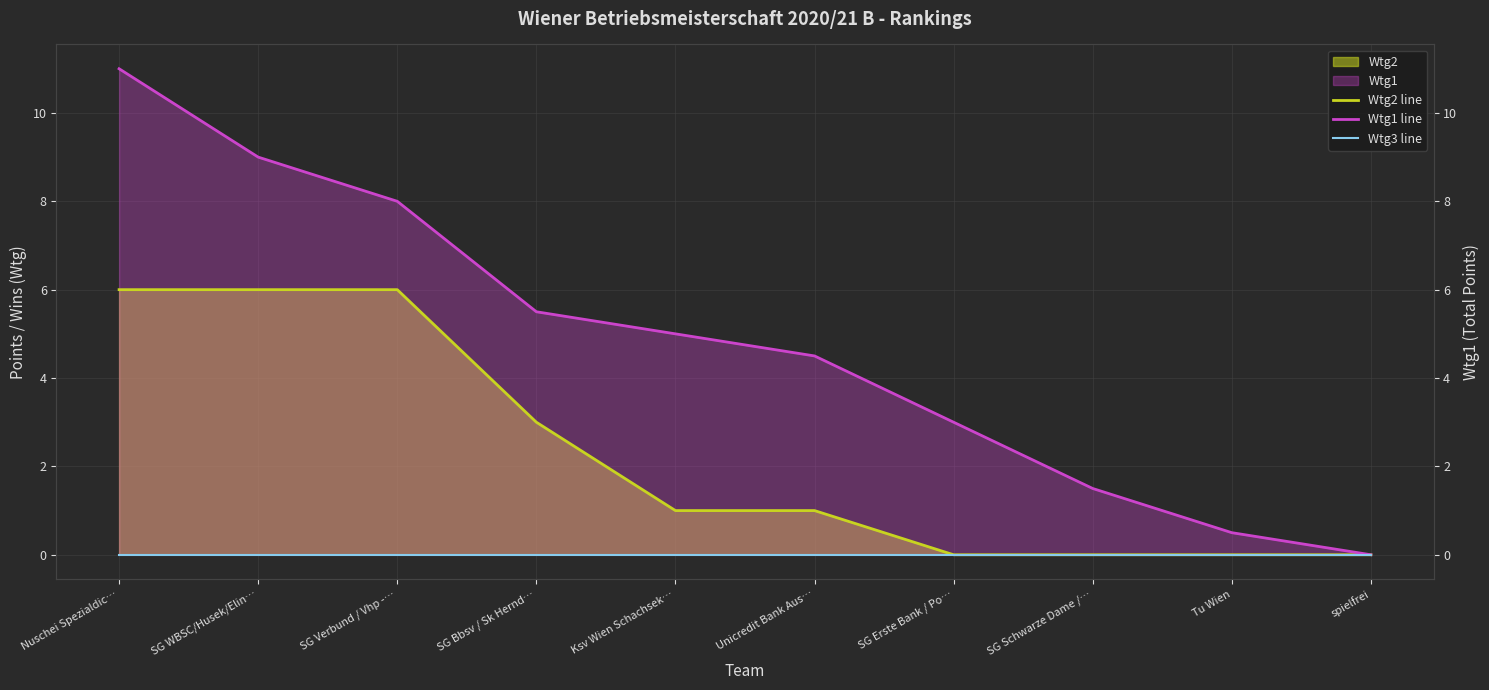

Is the value of Wtg2 line at Tu Wien greater than the value of Wtg3 line at Ksv Wien Schachsek…?

No